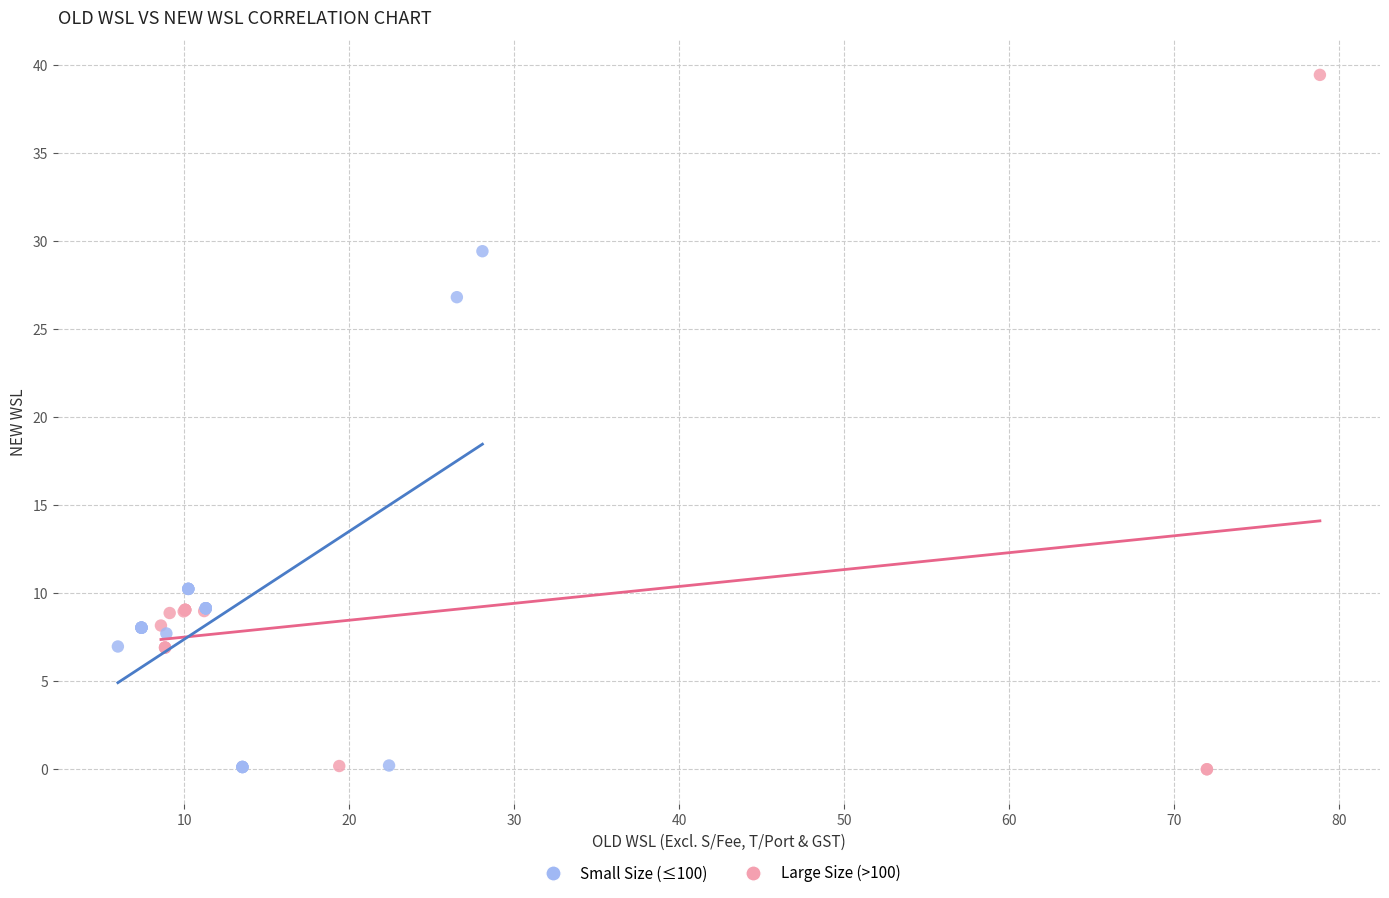

Which series has the widest spread of Y values?

Large Size (>100)